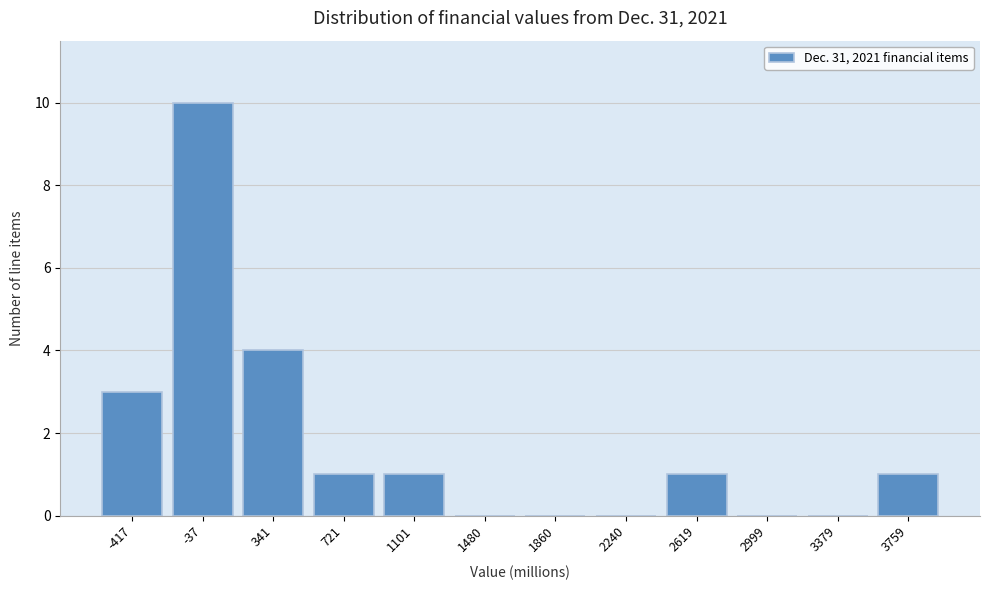

Reading left to right, extract all data points from this chart.

-417=3	-37=10	341=4	721=1	1101=1	1480=0	1860=0	2240=0	2619=1	2999=0	3379=0	3759=1